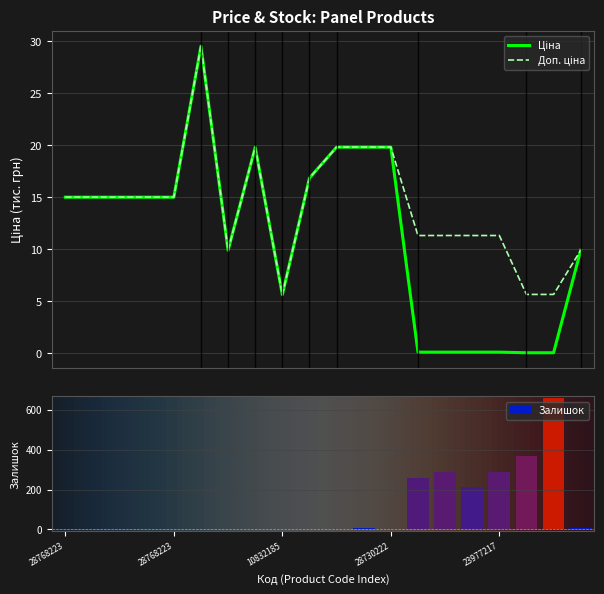

How many values in the Залишок series exceed 3?

9